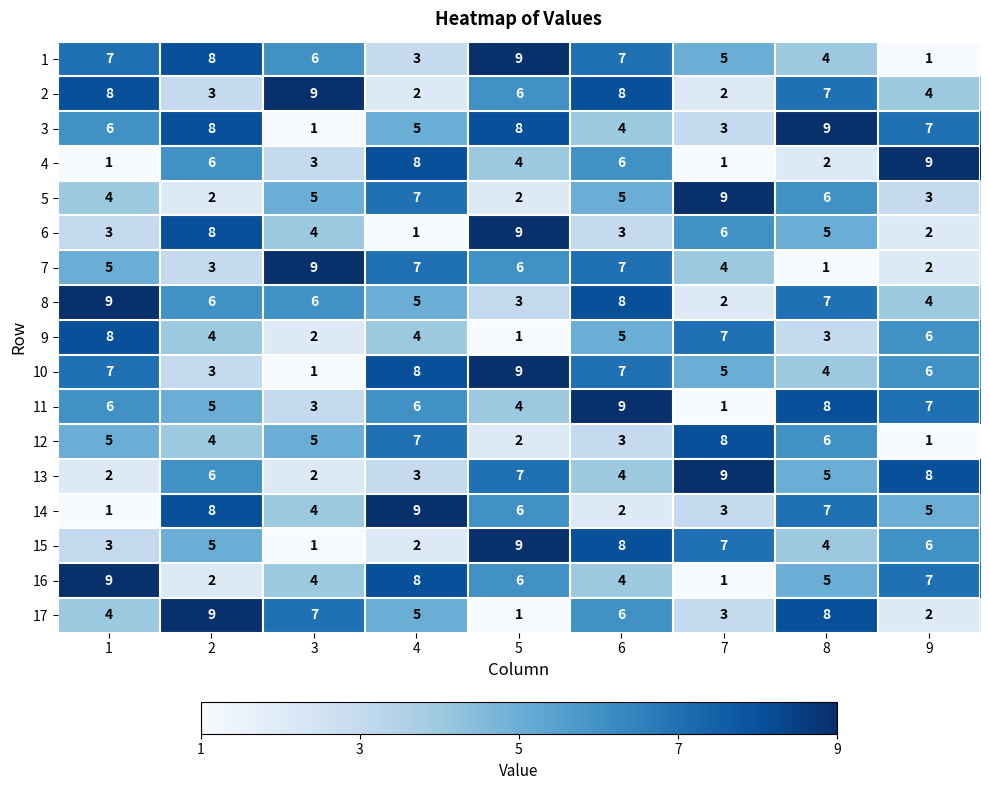

Between 7 and 8, which series saw the biggest shift?

11